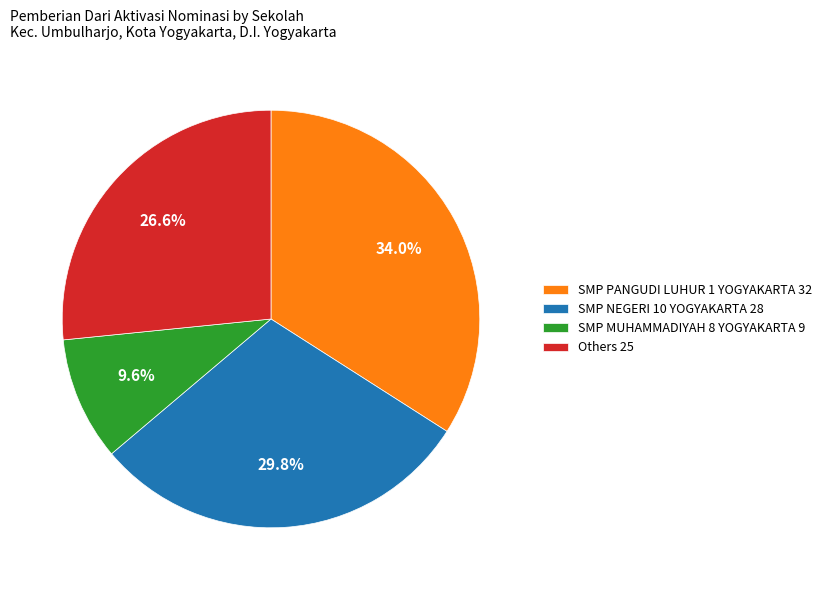

Rank the categories by value from highest to lowest.

SMP PANGUDI LUHUR 1 YOGYAKARTA 32, SMP NEGERI 10 YOGYAKARTA 28, Others 25, SMP MUHAMMADIYAH 8 YOGYAKARTA 9